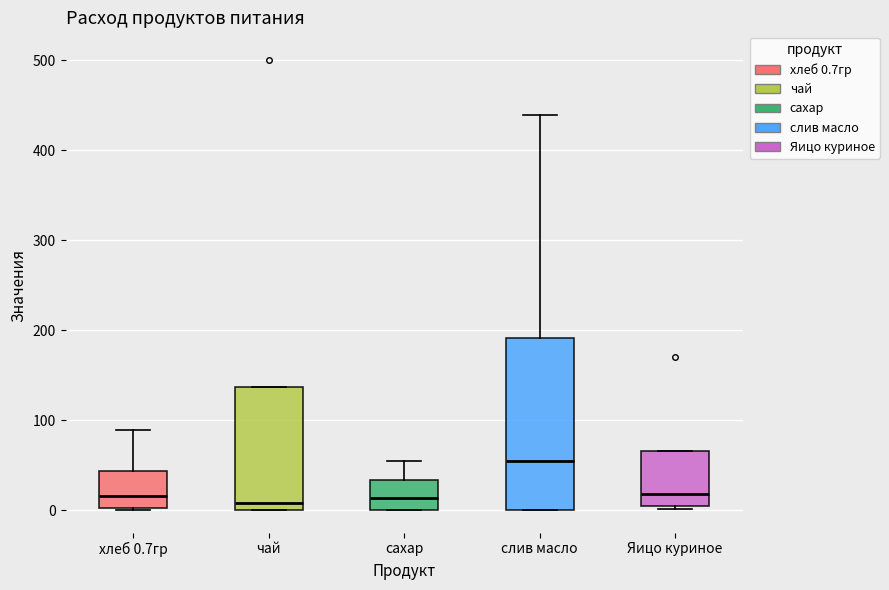

Reading left to right, transcribe this box plot: for each box, give where its median line is, the range the box spans, and where its two whiskers end, as read against the y-axis. The values are not printed on the chart, so give them approximately, as read against the axis.

хлеб 0.7гр: median 20, box 0 to 40, whiskers 0 to 90
чай: median 10, box 0 to 140, whiskers 0 to 140
сахар: median 10, box 0 to 30, whiskers 0 to 60
слив масло: median 50, box 0 to 190, whiskers 0 to 440
Яицо куриное: median 20, box 0 to 70, whiskers 0 (just below the box's lower edge) to 70